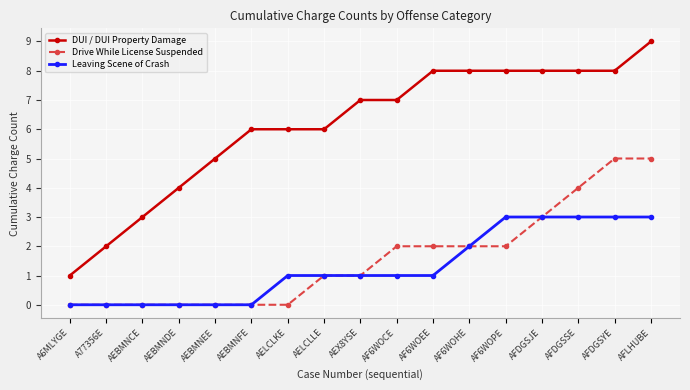

List the series in order of their peak value, lowest first.

Leaving Scene of Crash, Drive While License Suspended, DUI / DUI Property Damage